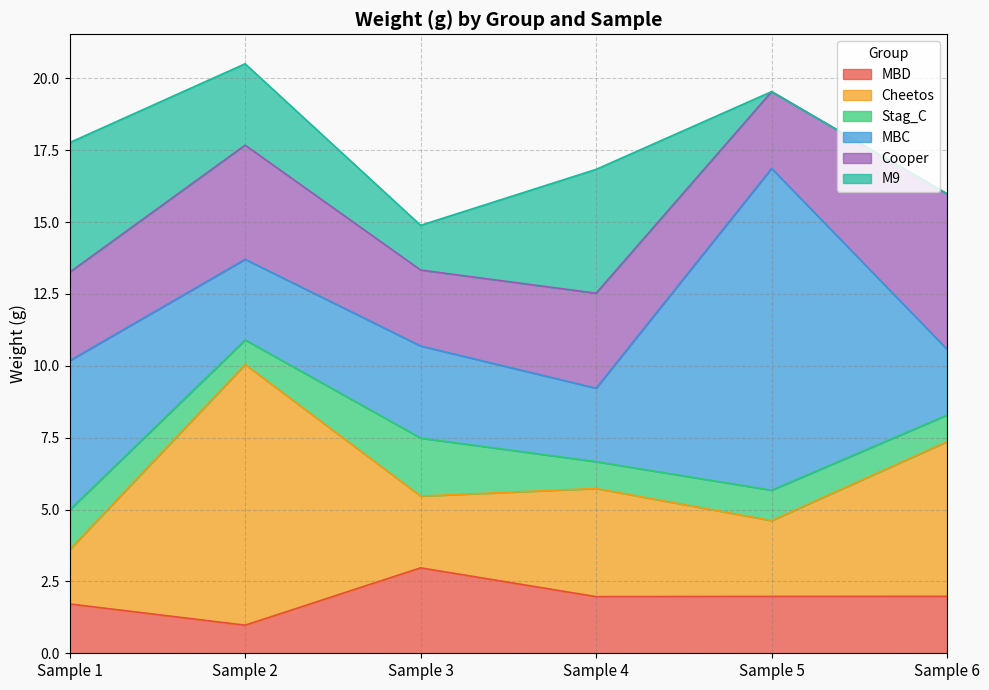

What is the value of the Stag_C point at the 6th from the left?

0.9